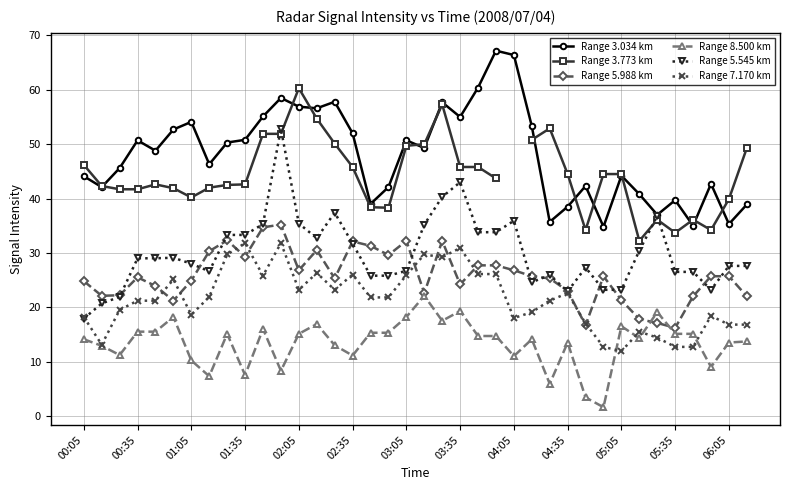

What is the approximate value of Range 5.545 km at 00:35?

29.0